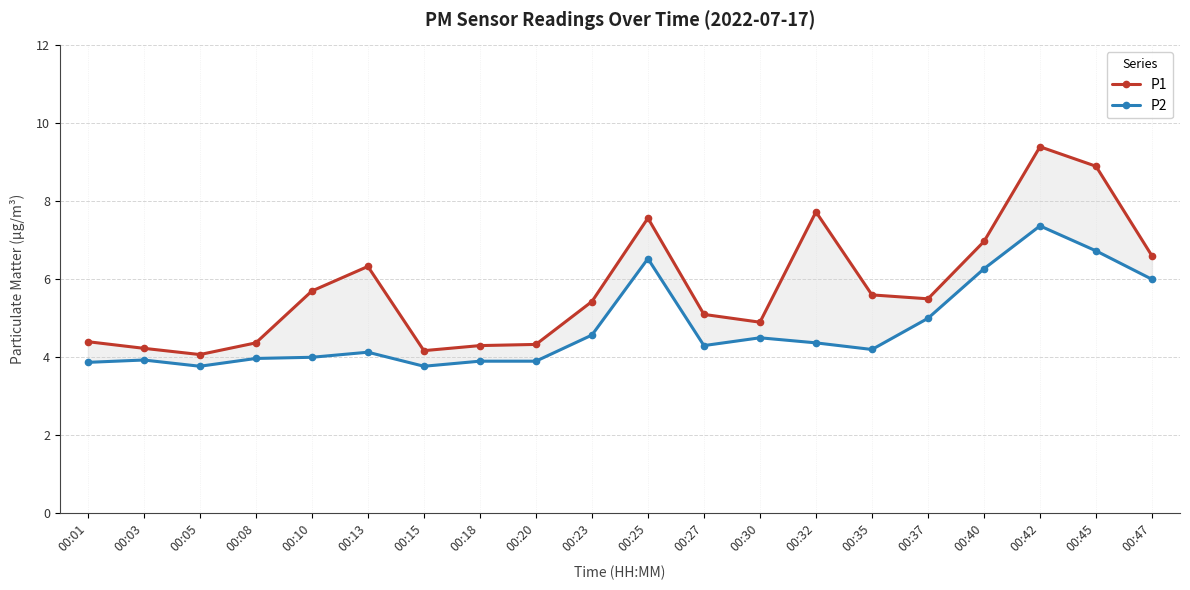

True or false: P1 has a value of 7.6 at 00:25.

True